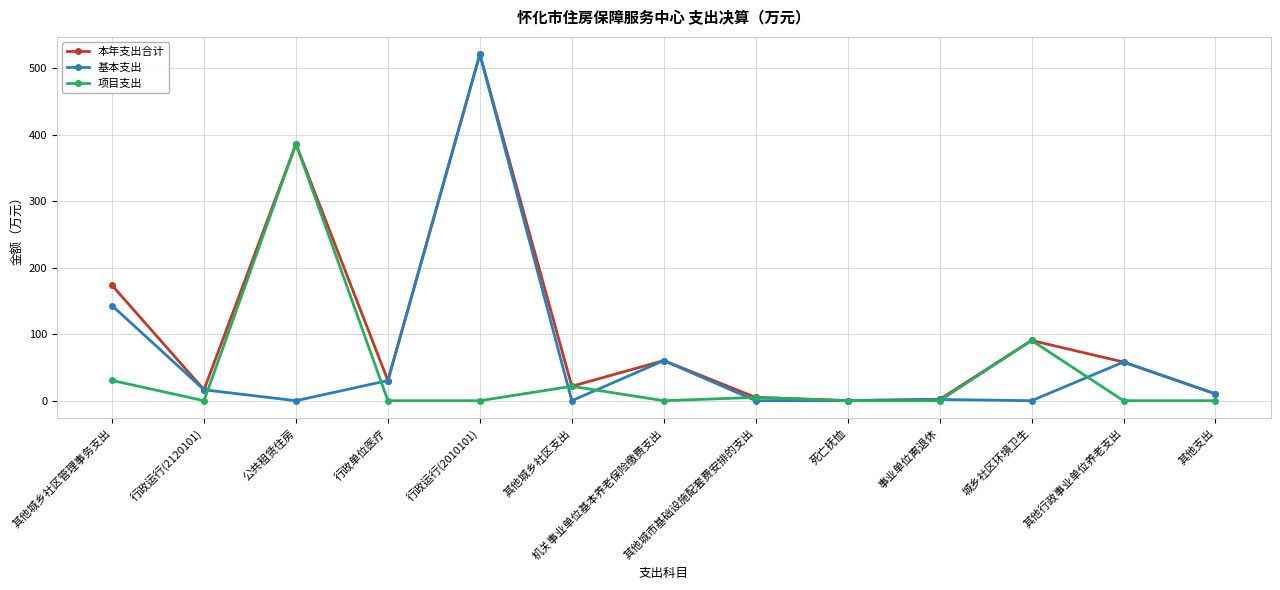

How many interior local valleys does the 本年支出合计 series have?

4